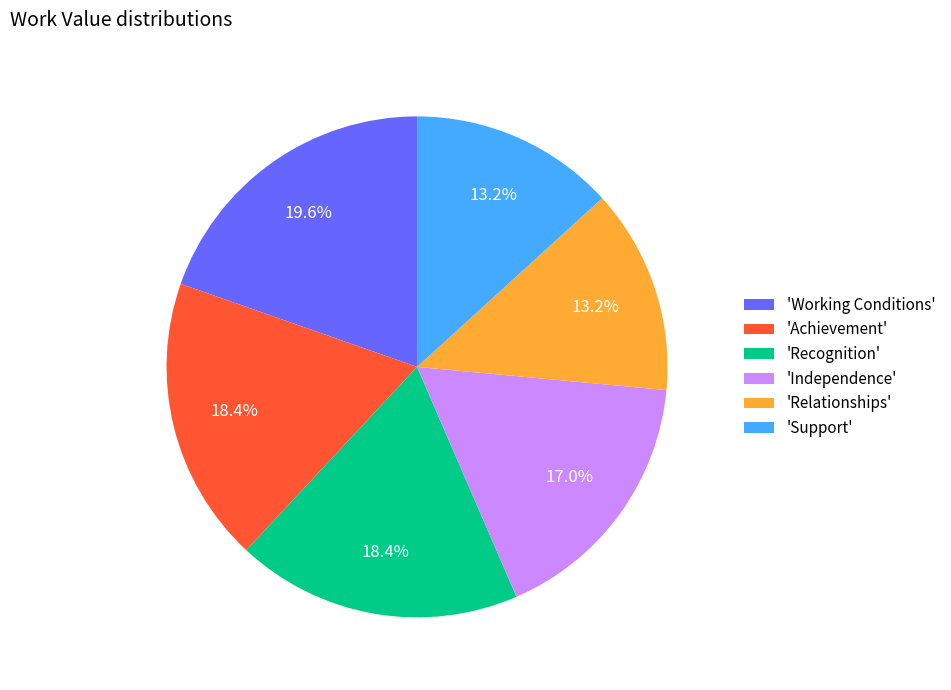

Does any single category account for the majority?

No